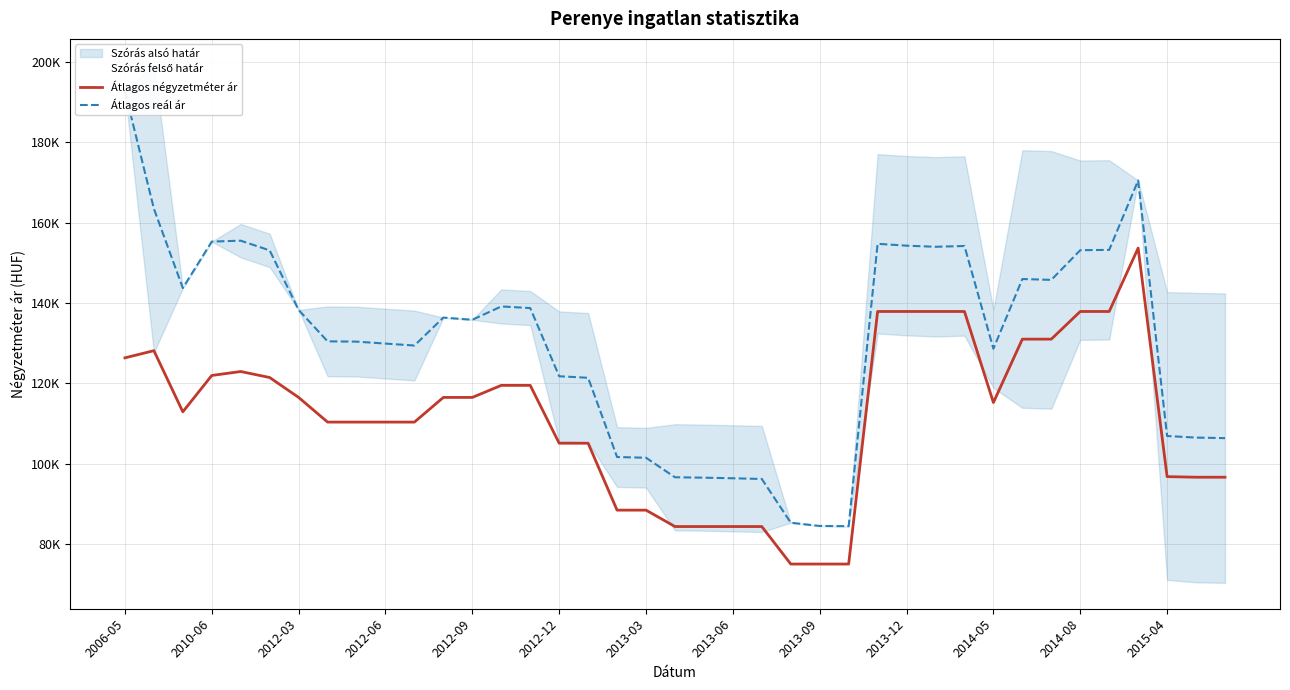

What is the value of the Átlagos reál ár point at the 38th from the left?

106493